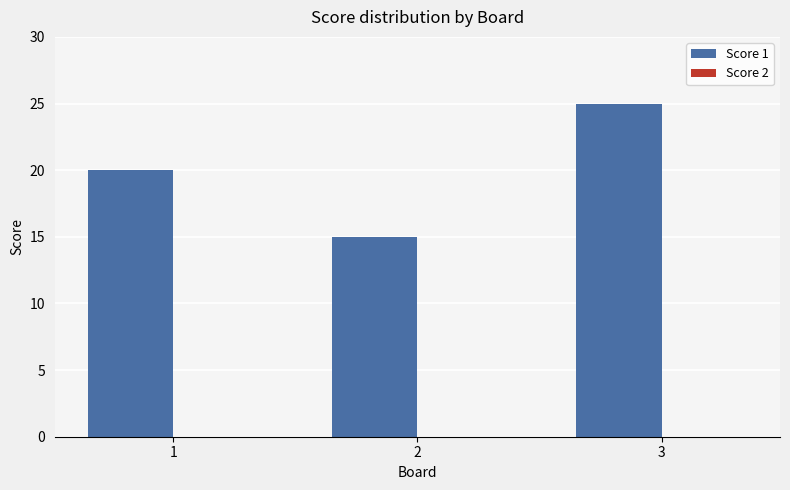

What is the sum of all values?

60